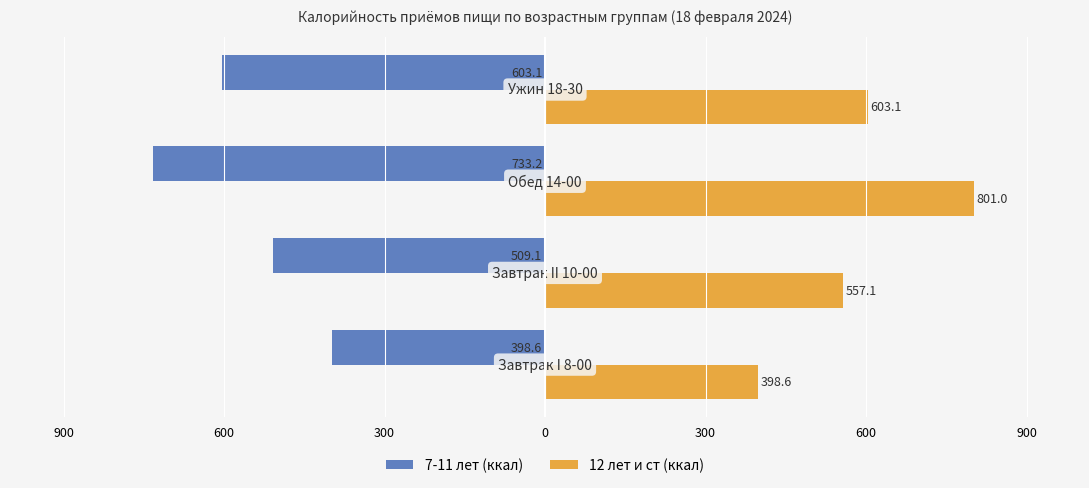

What are all the series names shown in the legend?

7-11 лет (ккал), 12 лет и ст (ккал)